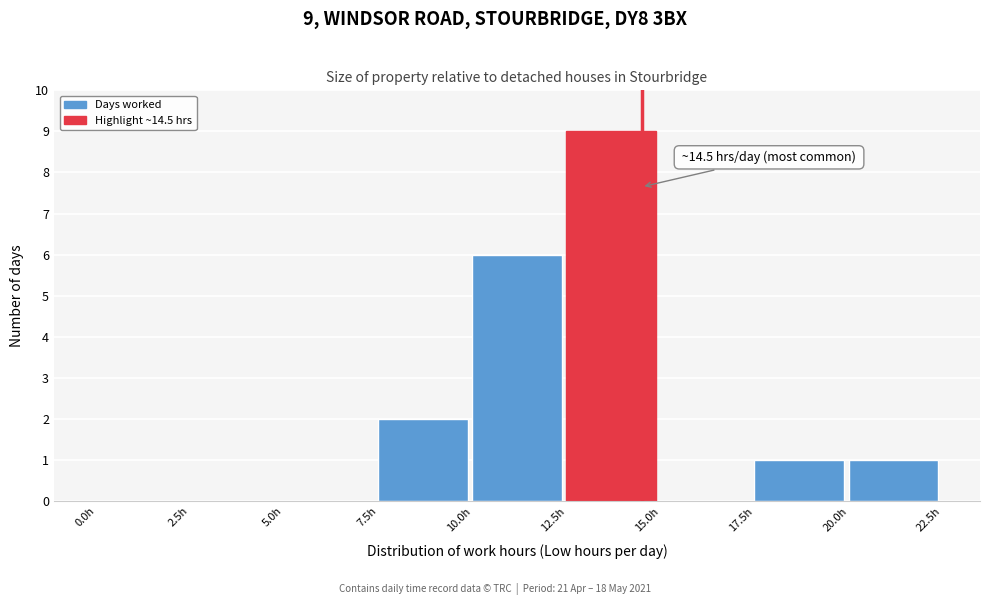

Which range on the x-axis has the tallest bar?

12.5 to 15.0